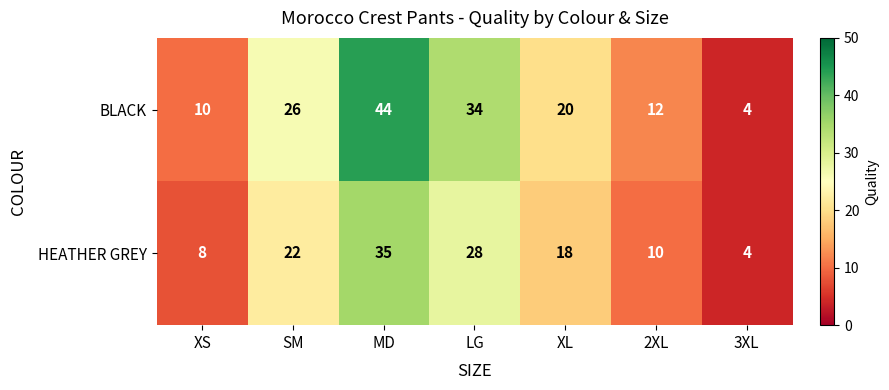

At which category is the sum across all series the highest?

MD